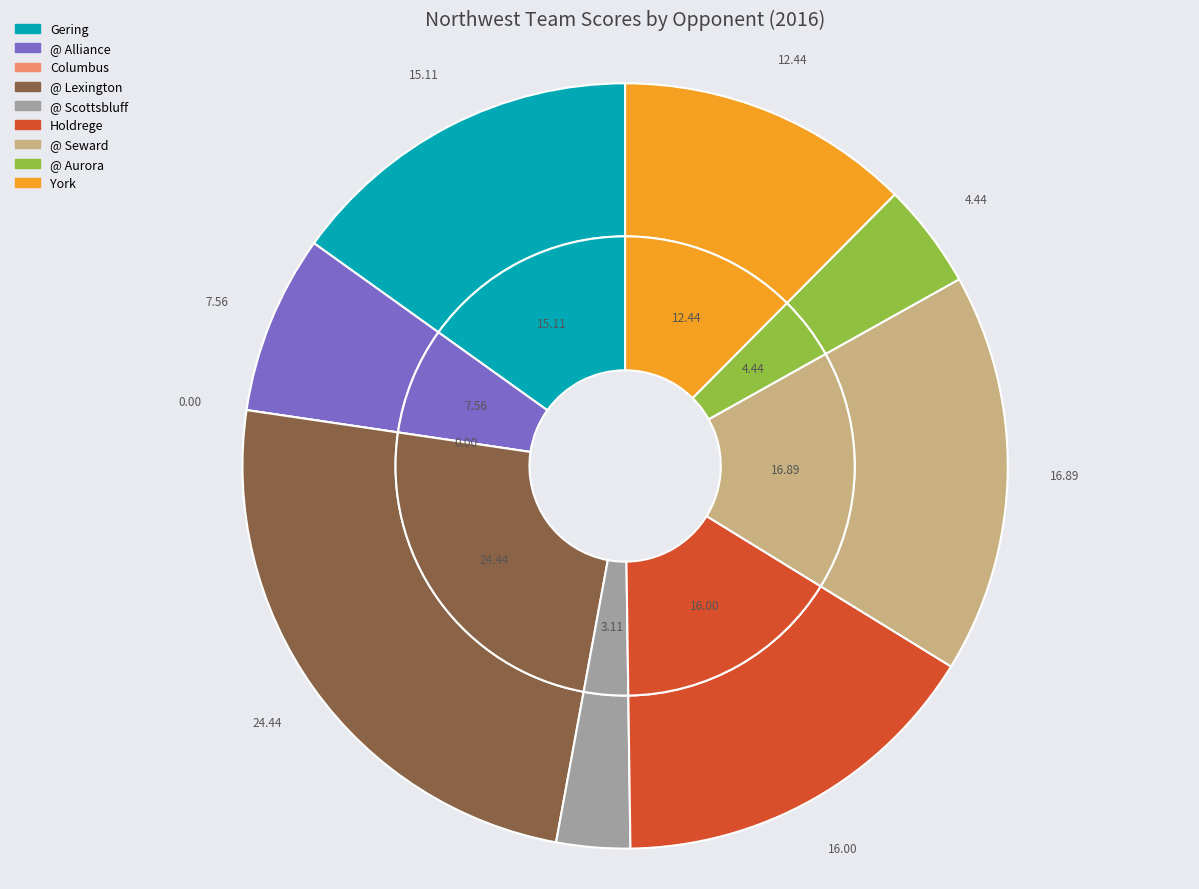

To the nearest percent, what is the difference between the Columbus and @ Seward slice percentages?

17%